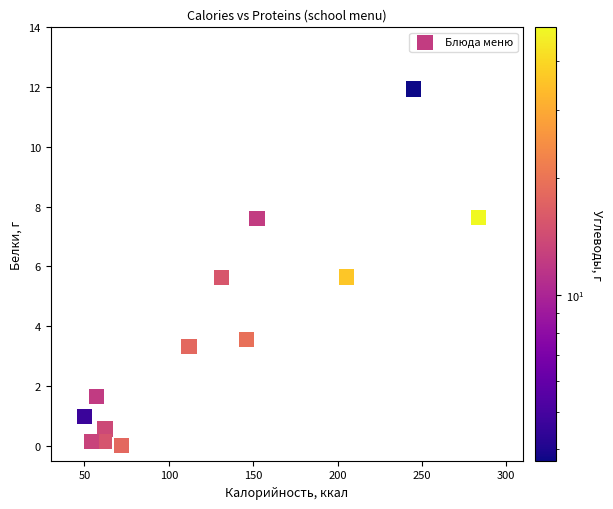

What is the range of Y values (max minus min)?

11.9